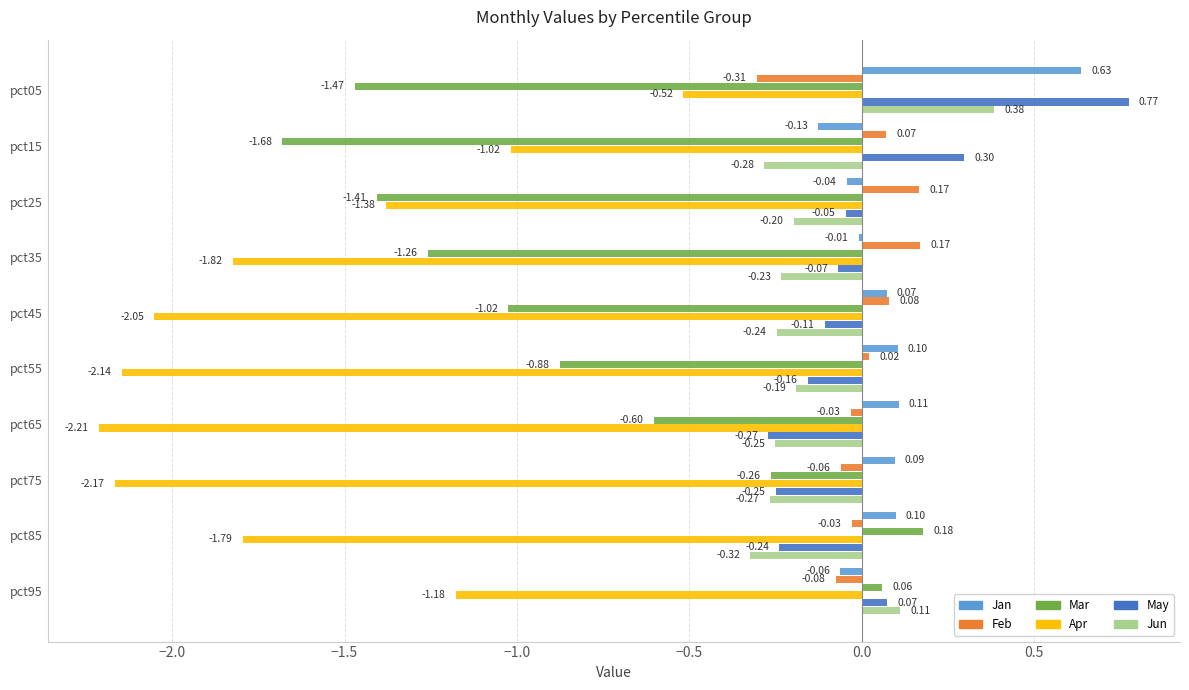

Which series changed the most between pct45 and pct65?

Mar